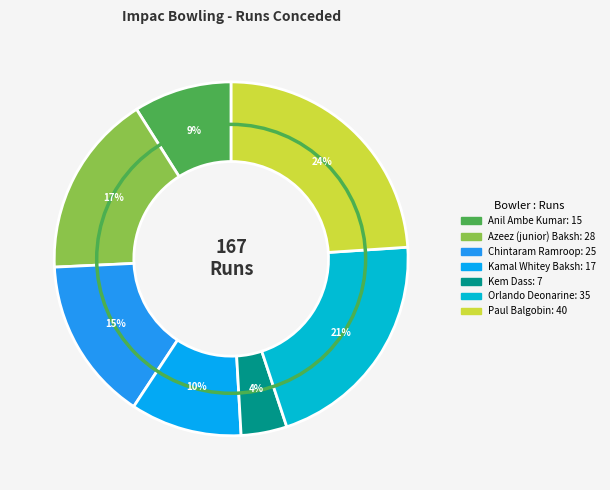

Is there any slice that represents more than half of the pie?

No